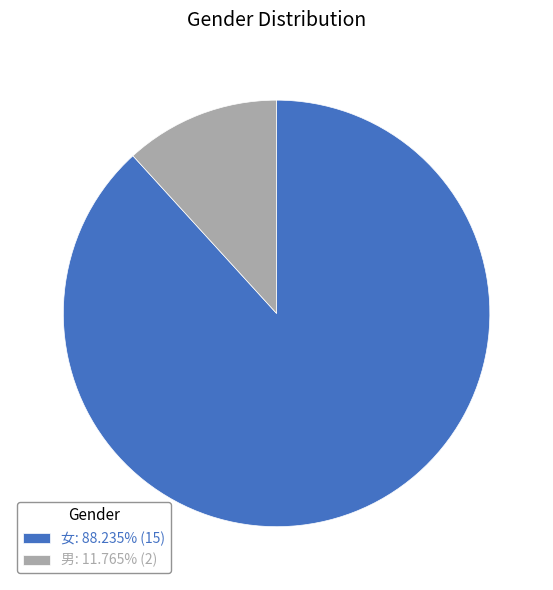

Is there a majority slice in this chart?

Yes